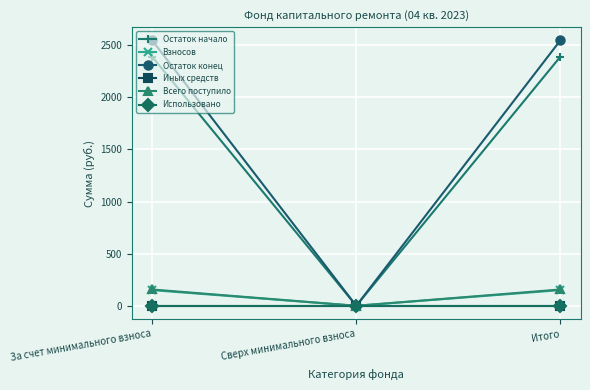

The value of Всего поступило at Сверх минимального взноса is -47.9. True or false?

False